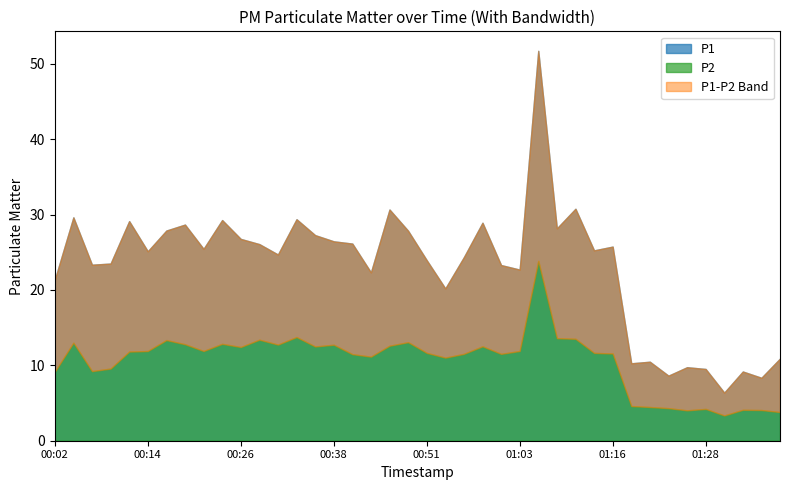

In P2, how many points are higher than both neighbors (excluding endpoints)?

11